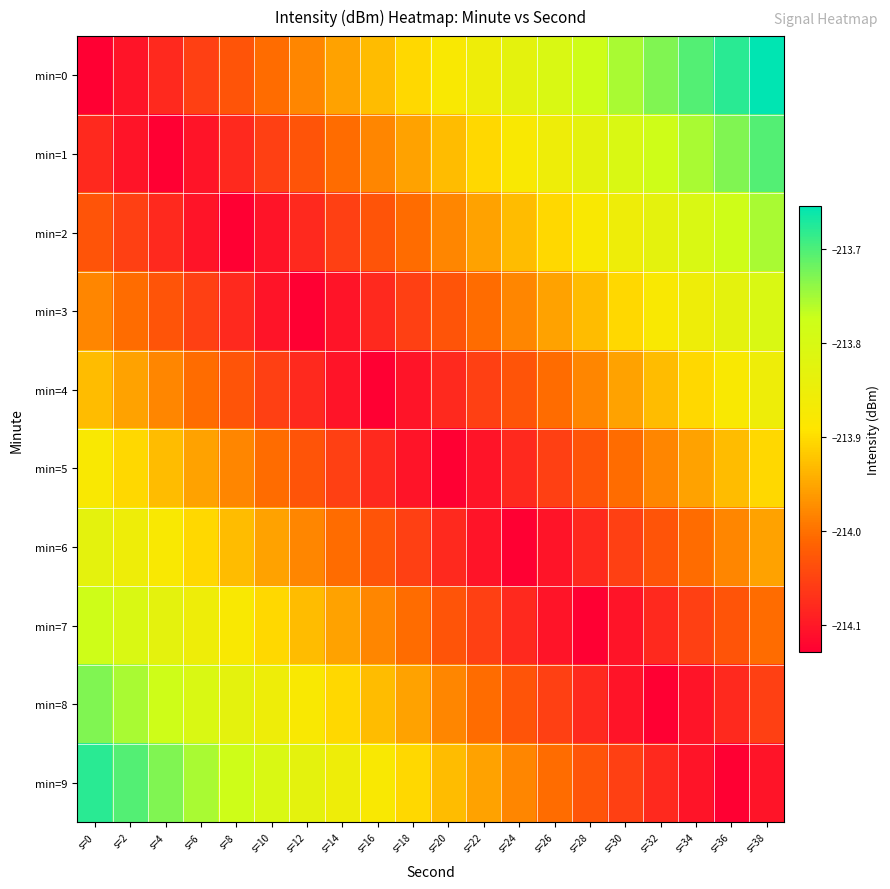

At how many categories does at least one series exceed -214?

20